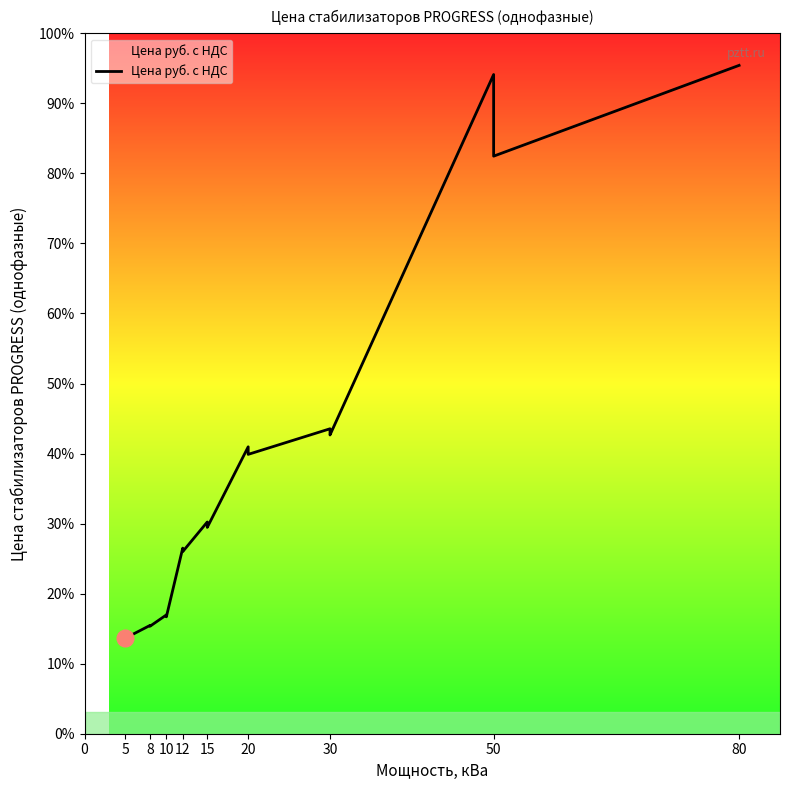

Is this an area chart (filled region under the line)?

No